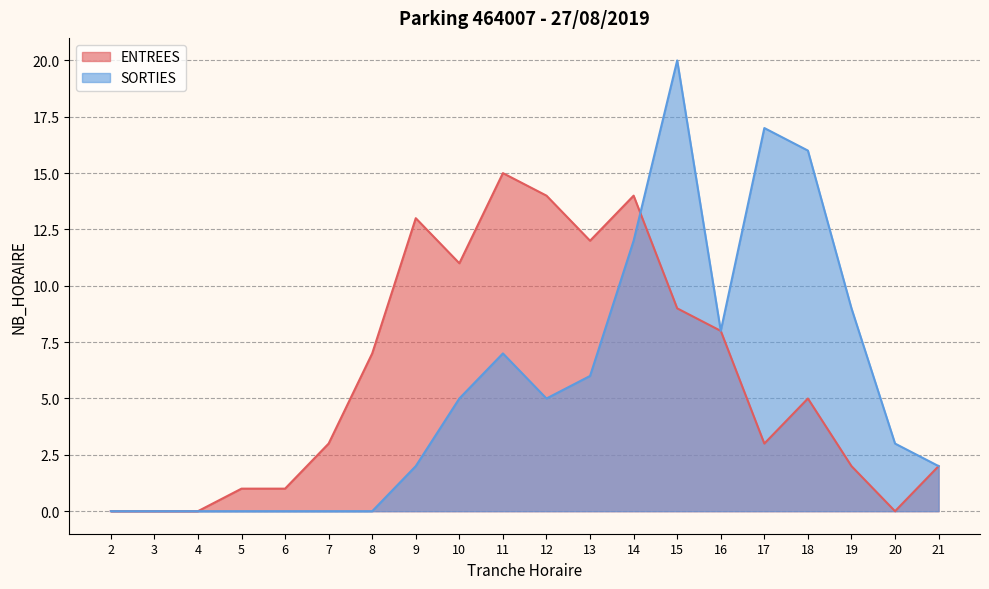

What is the maximum value for SORTIES?

20